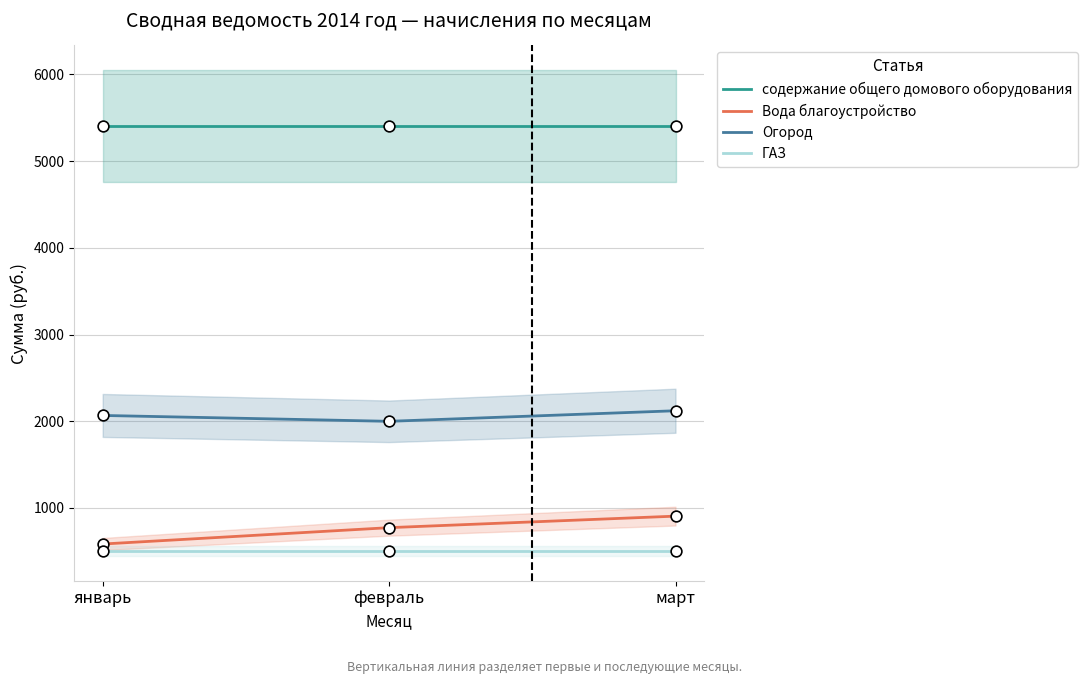

At how many categories does at least one series exceed 814?

3